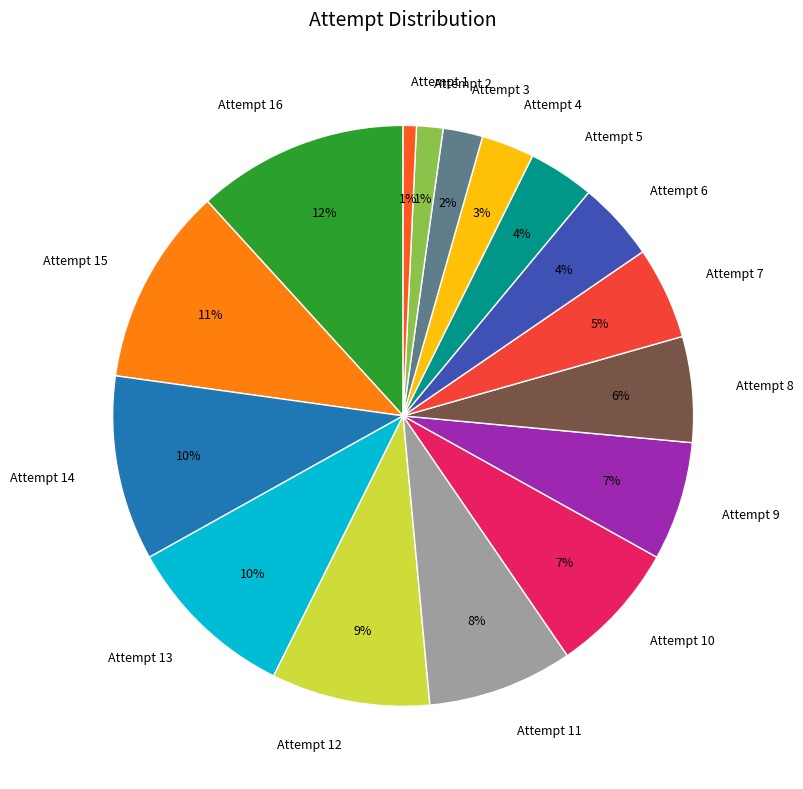

Approximately how many times larger is the value at Attempt 6 compared to Attempt 10?

0.6